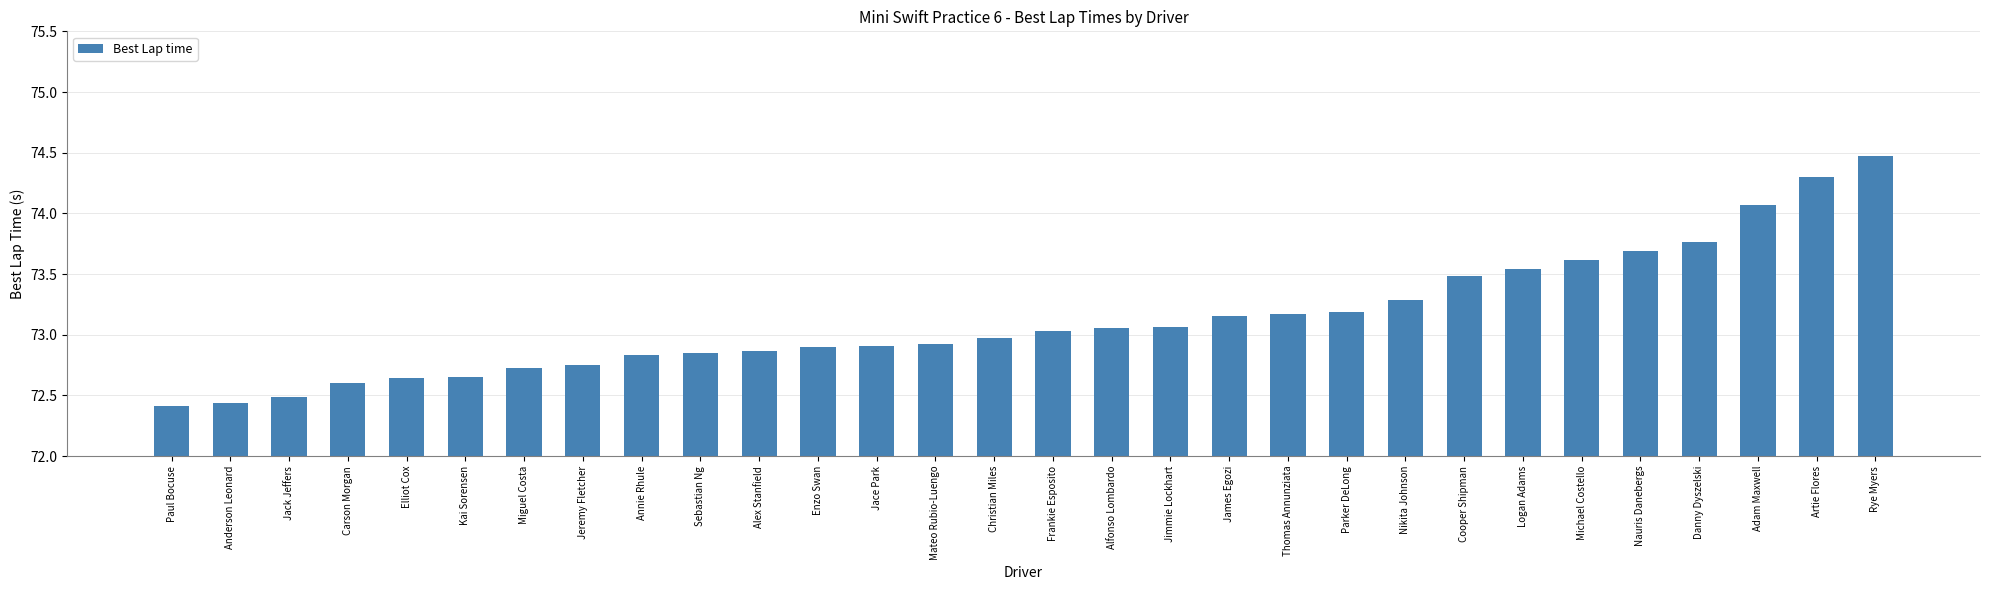

The chart shows a value of 118.4 at Adam Maxwell. True or false?

False